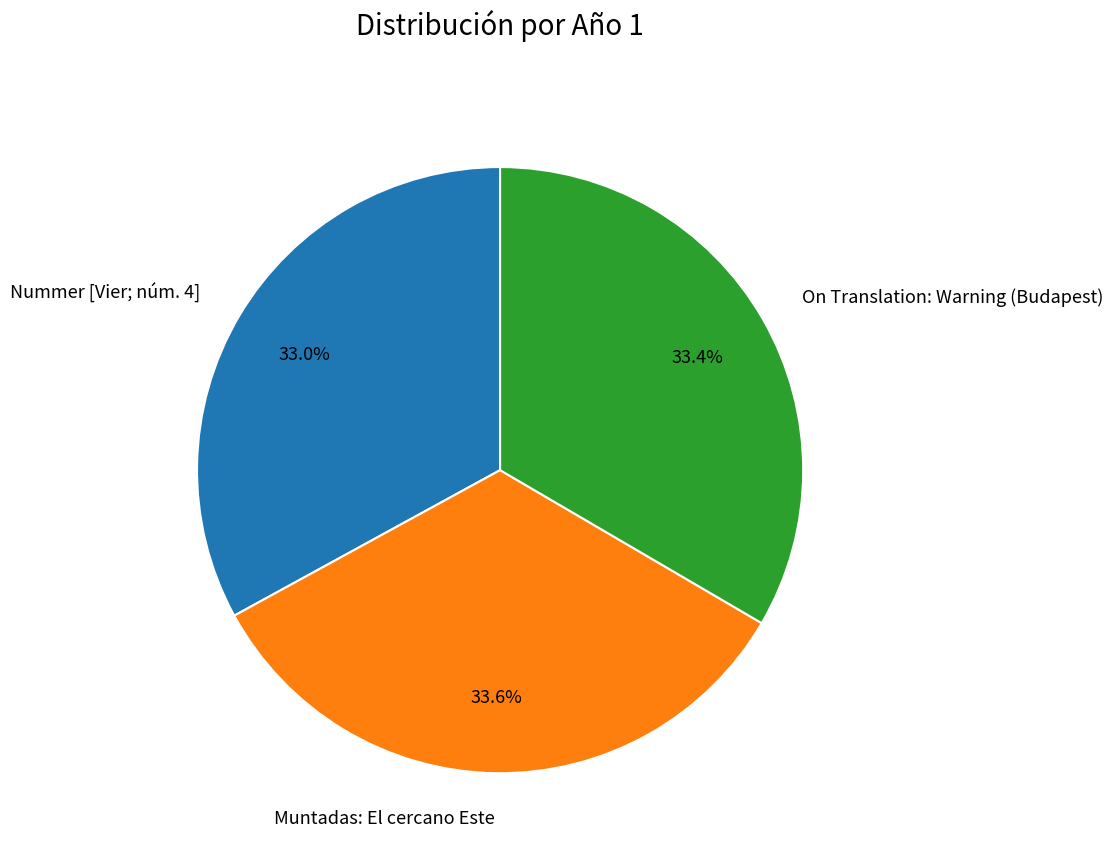

Which has a higher value, Muntadas: El cercano Este or Nummer [Vier; núm. 4]?

Muntadas: El cercano Este